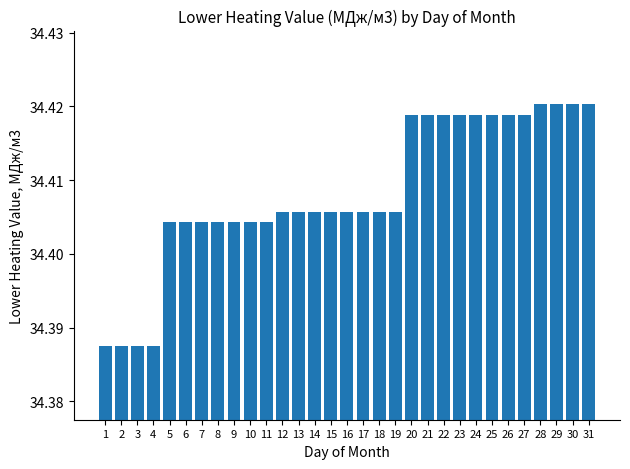

The value at 1 is 48.2. True or false?

False